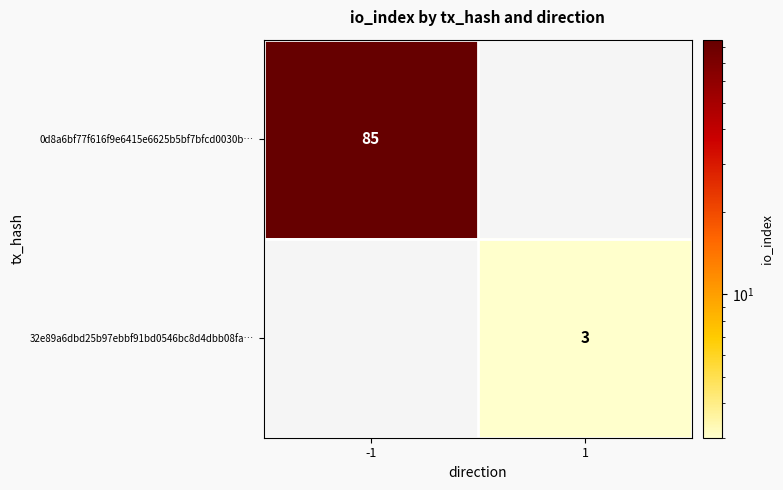

Is the value of 0d8a6bf77f616f9e6415e6625b5bf7bfcd0030b… at -1 greater than the value of 32e89a6dbd25b97ebbf91bd0546bc8d4dbb08fa… at 1?

Yes